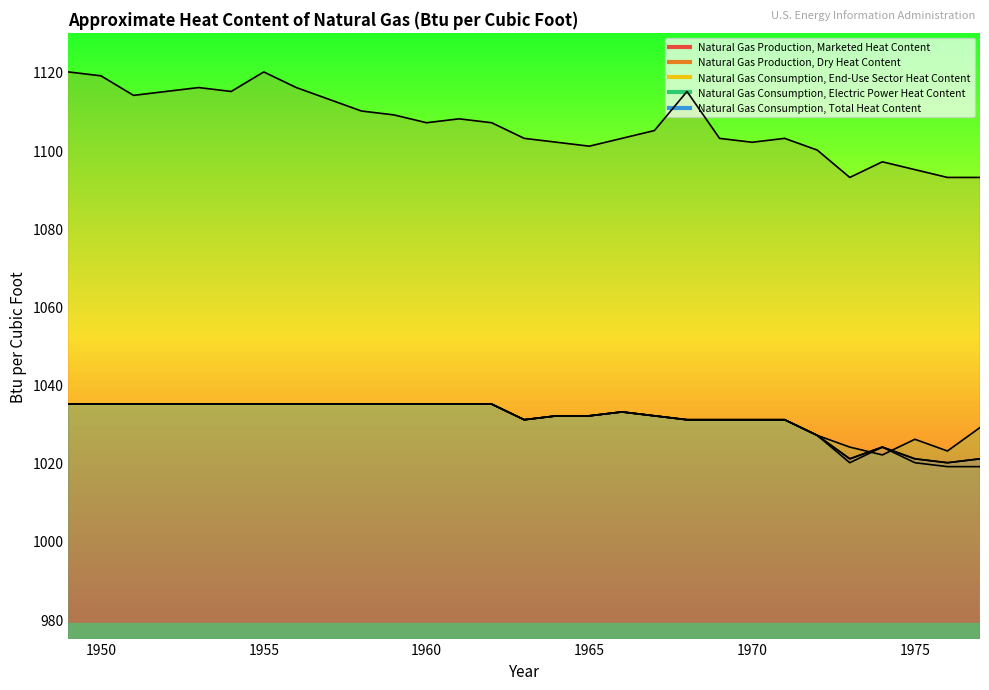

Which series has the largest range (max minus min)?

Natural Gas Production, Marketed Heat Content